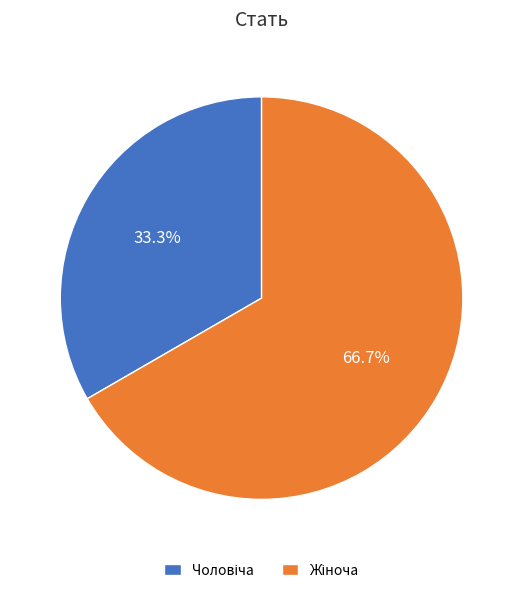

Does any single category account for the majority?

Yes